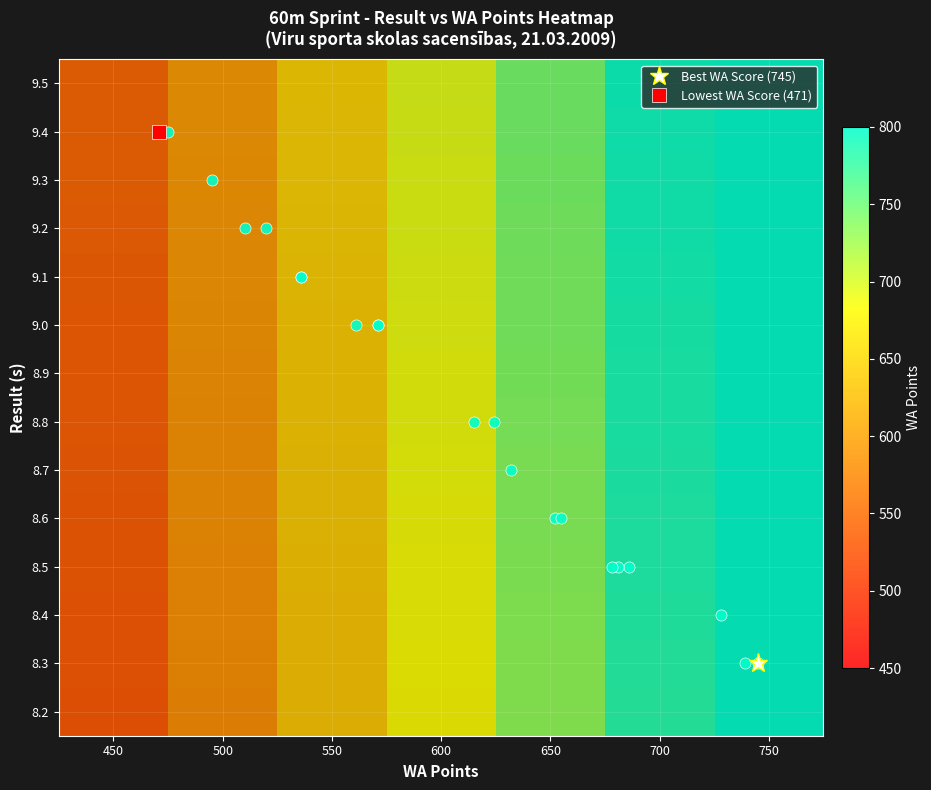

Rank the series by their maximum value, from lowest to highest.

8.2, 8.3, 8.4, 8.5, 8.6, 8.7, 8.8, 8.9, 9.0, 9.1, 9.2, 9.3, 9.4, 9.5